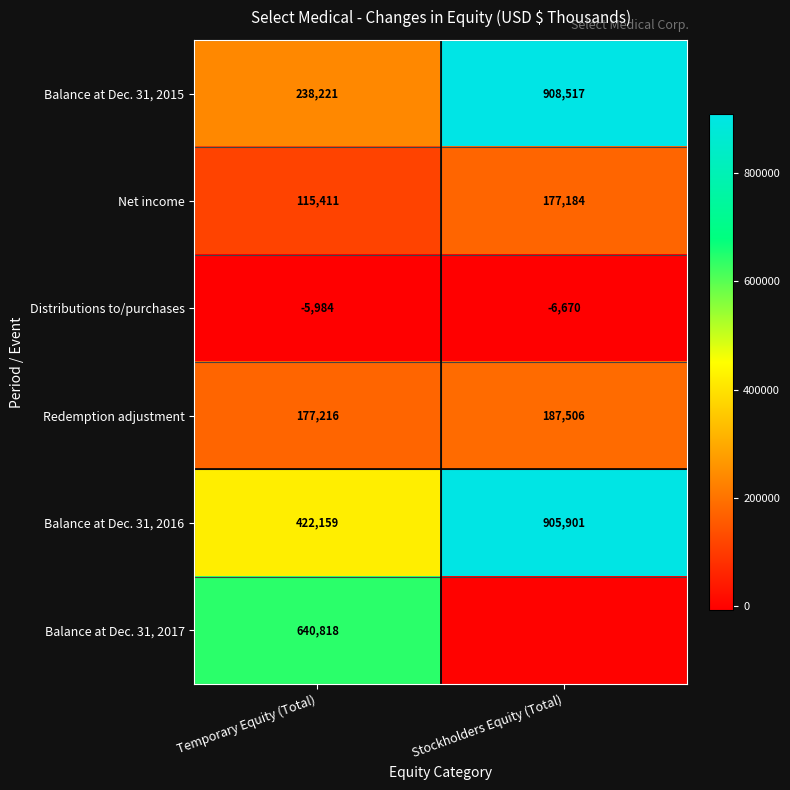

How many Redemption adjustment values are between 177216 and 187506?

2